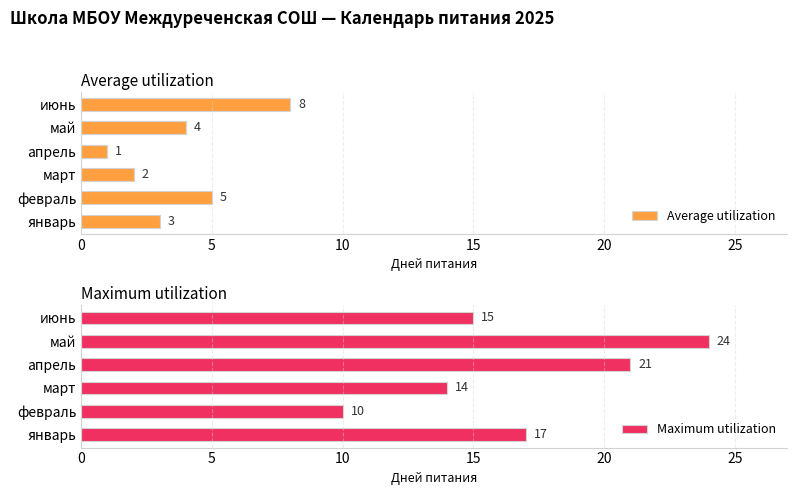

Count the Average utilization values in the range 2 to 5.

4